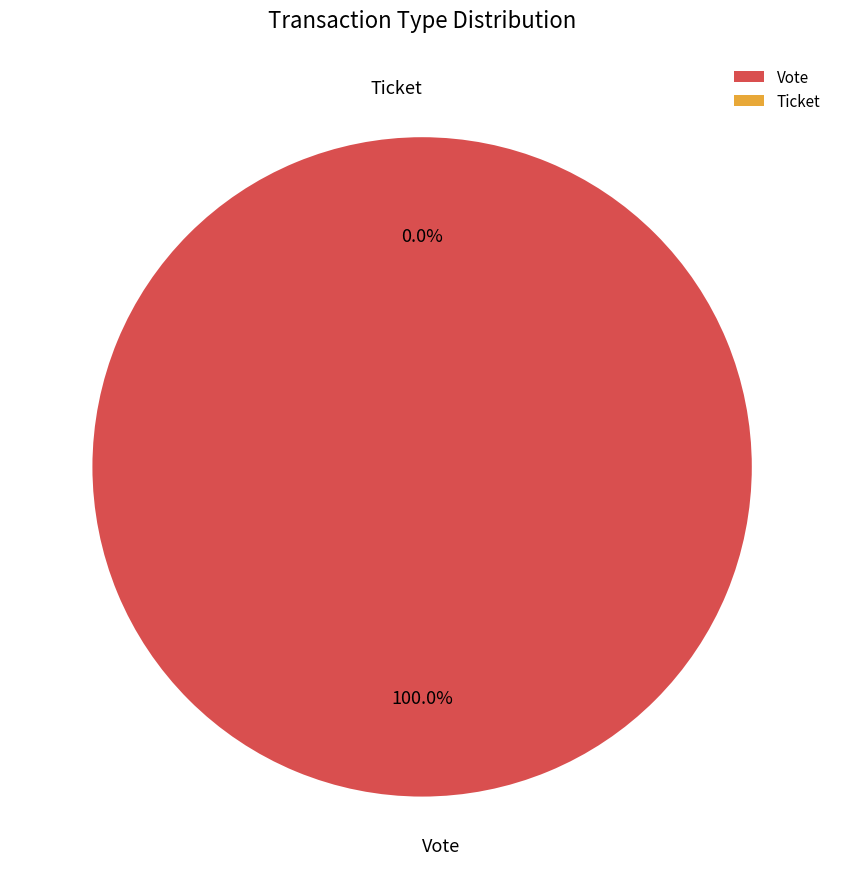

To the nearest percent, what percentage of the pie is Vote?

100%